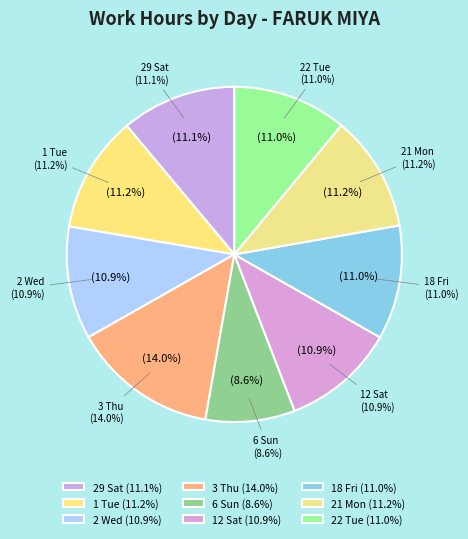

How many segments does this pie chart have?

9